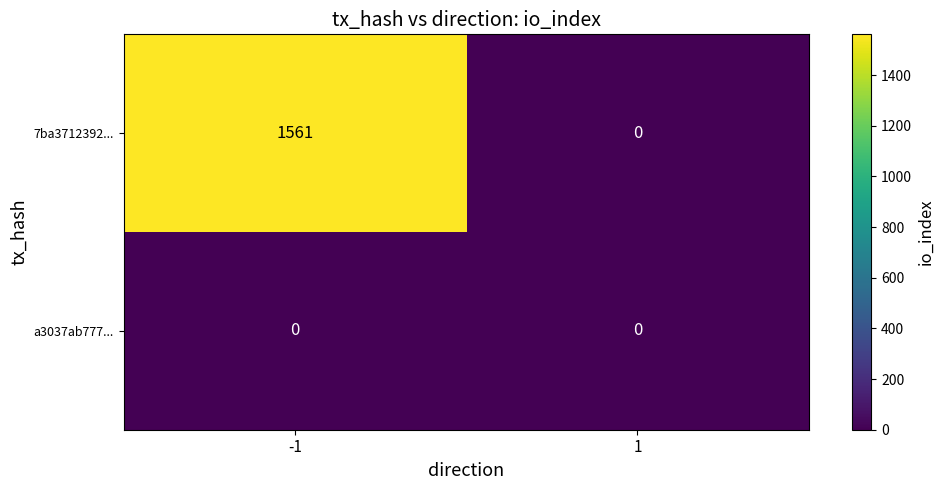

What is the sum of all 7ba3712392... values?

1561